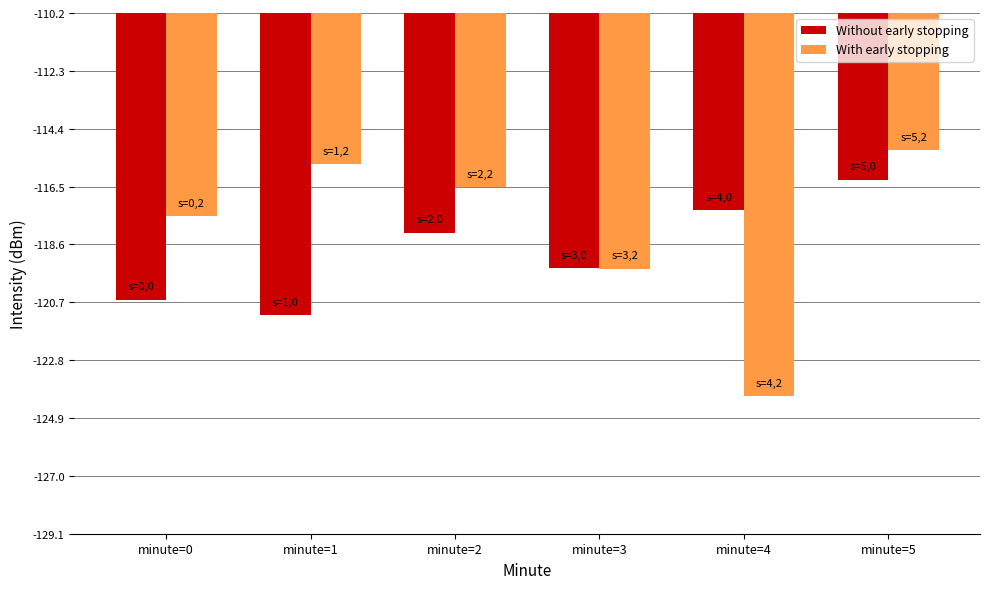

What is the maximum value shown in the chart?

-115.2